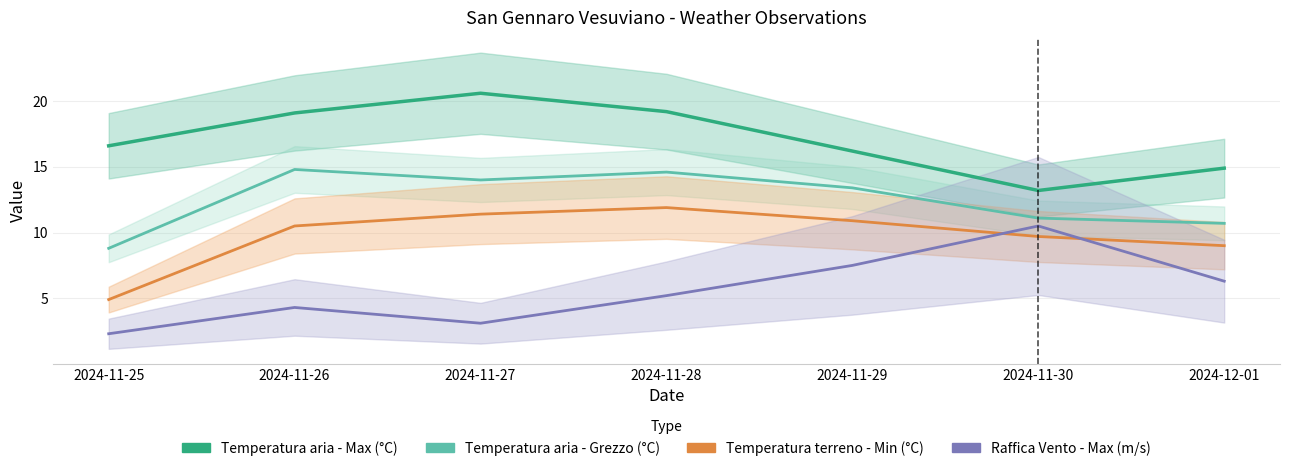

How many values in the Temperatura aria - Grezzo (°C) series exceed 13?

4